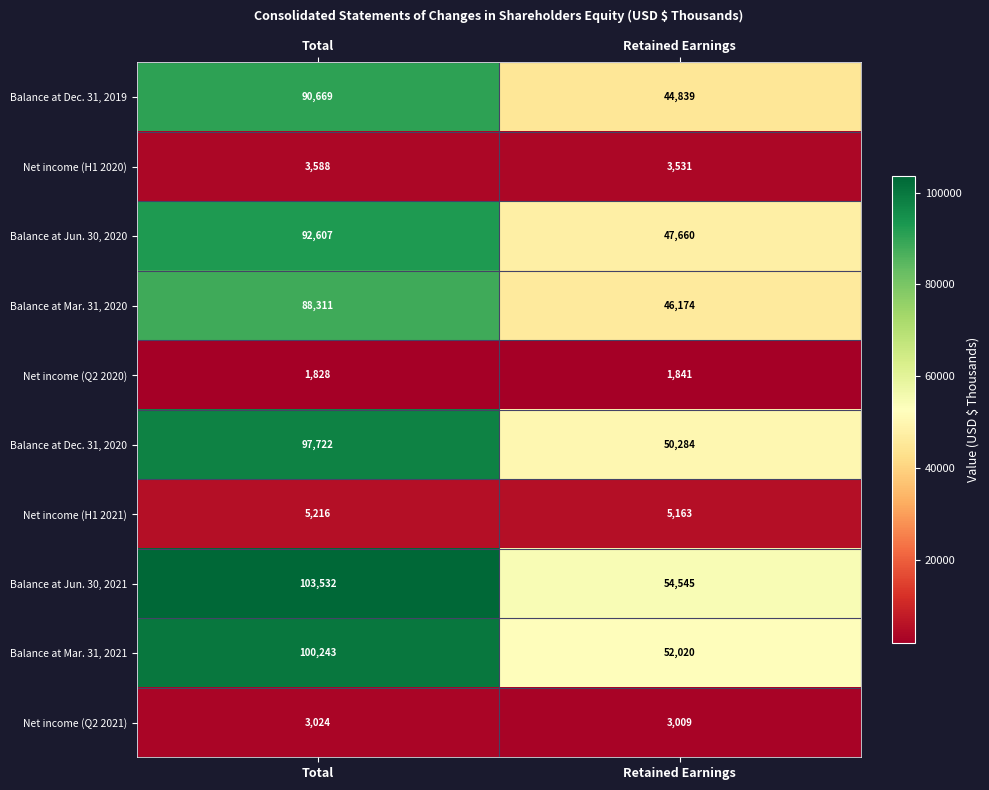

What is the total value across all series at Total?

586740